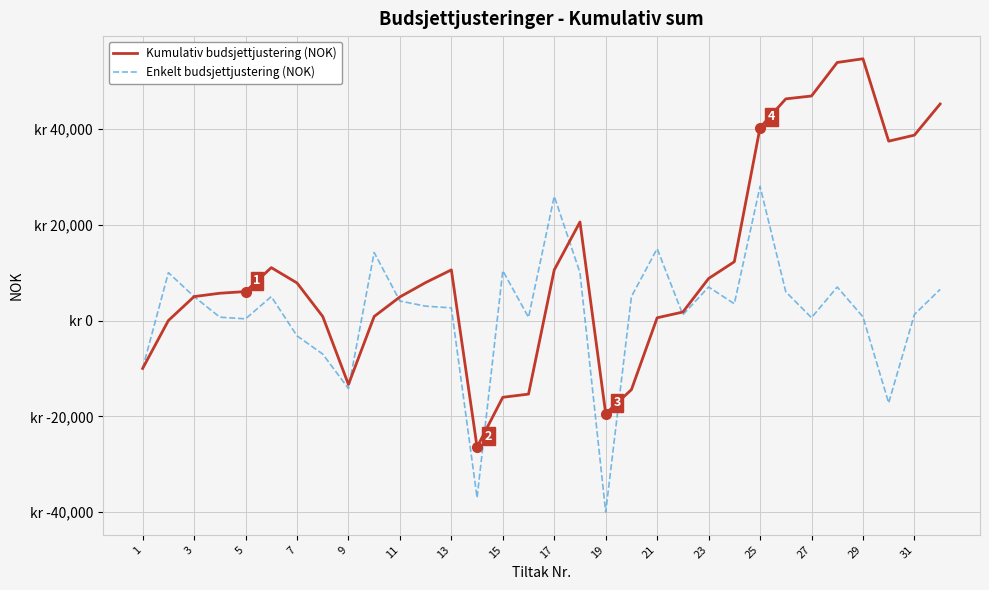

List the series in order of their peak value, lowest first.

Enkelt budsjettjustering (NOK), Kumulativ budsjettjustering (NOK)